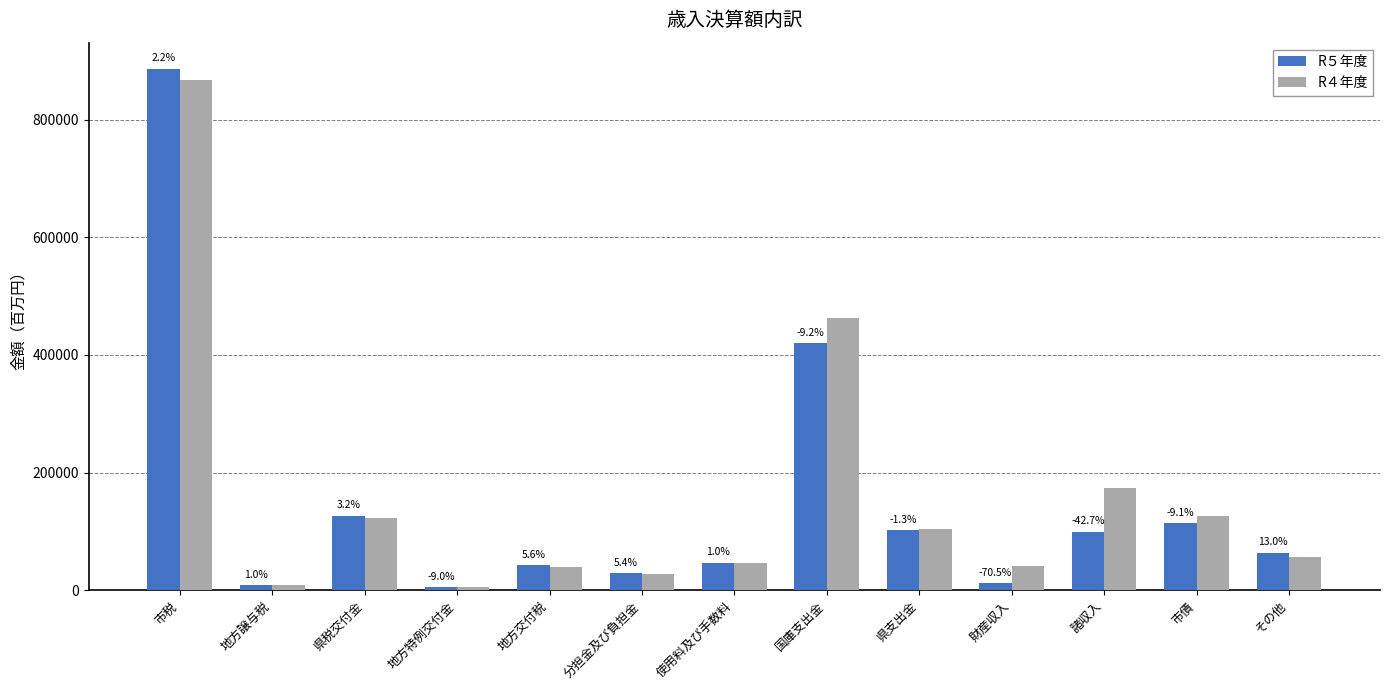

Are the bars grouped side by side (vs. stacked)?

Yes